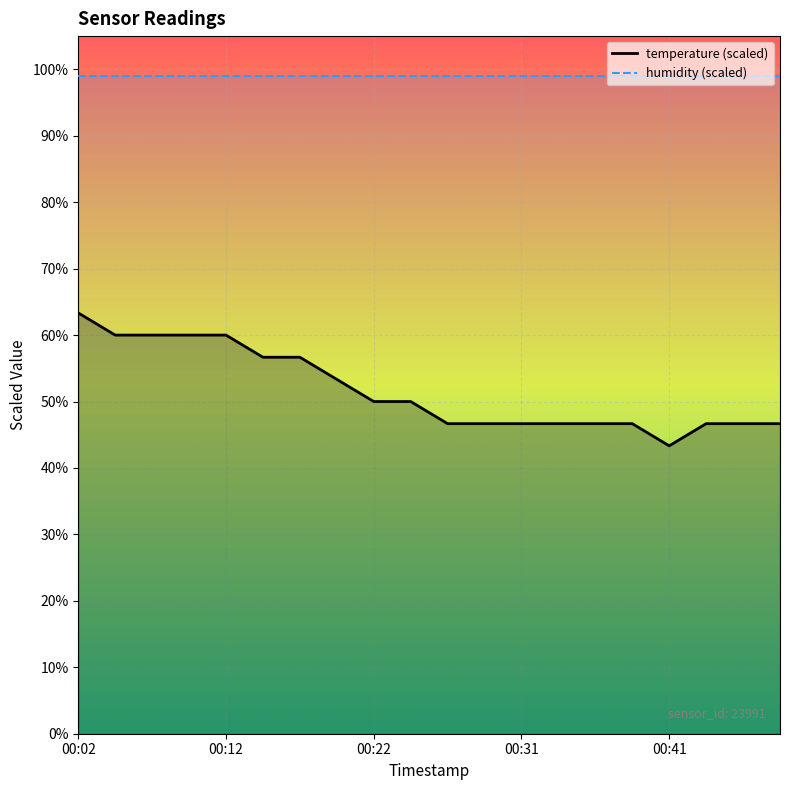

How many interior local valleys (lower than both neighbors) does the data have?

1